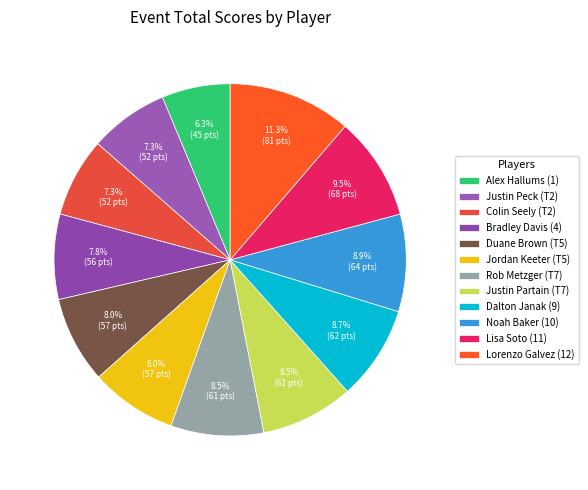

Approximately how many times larger is the value at Justin Partain (T7) compared to Bradley Davis (4)?

1.1